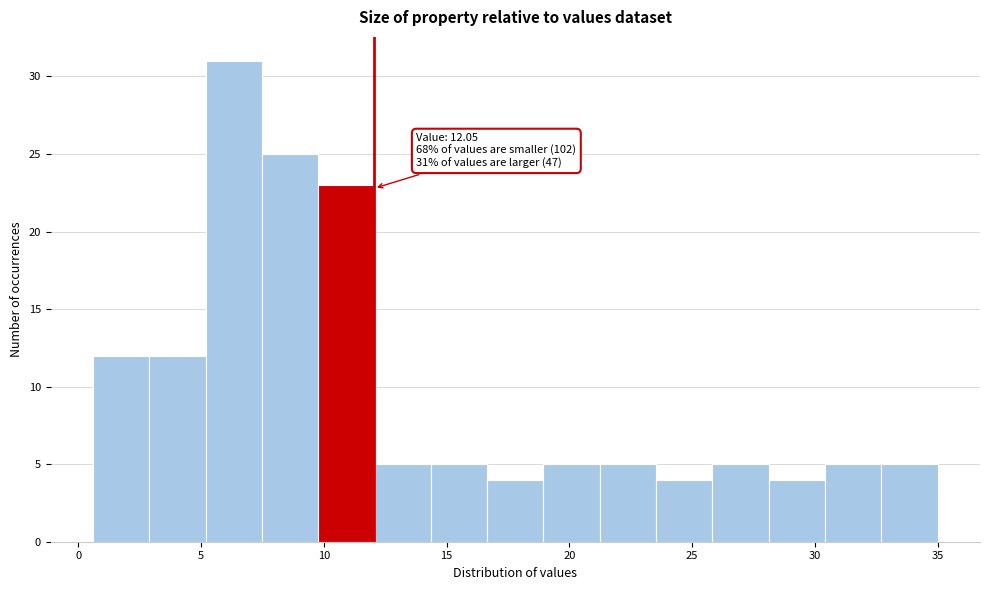

Over which range of the x-axis is the bar tallest?

5.0 to 7.5